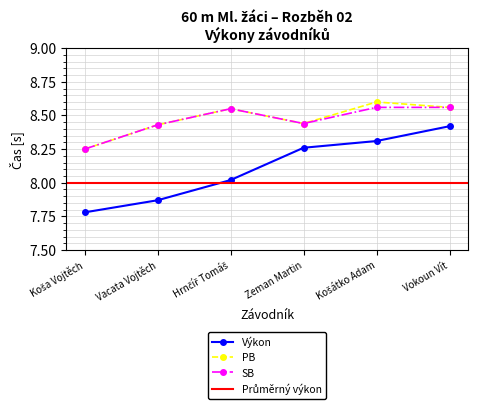

What position from the right is Košátko Adam?

2